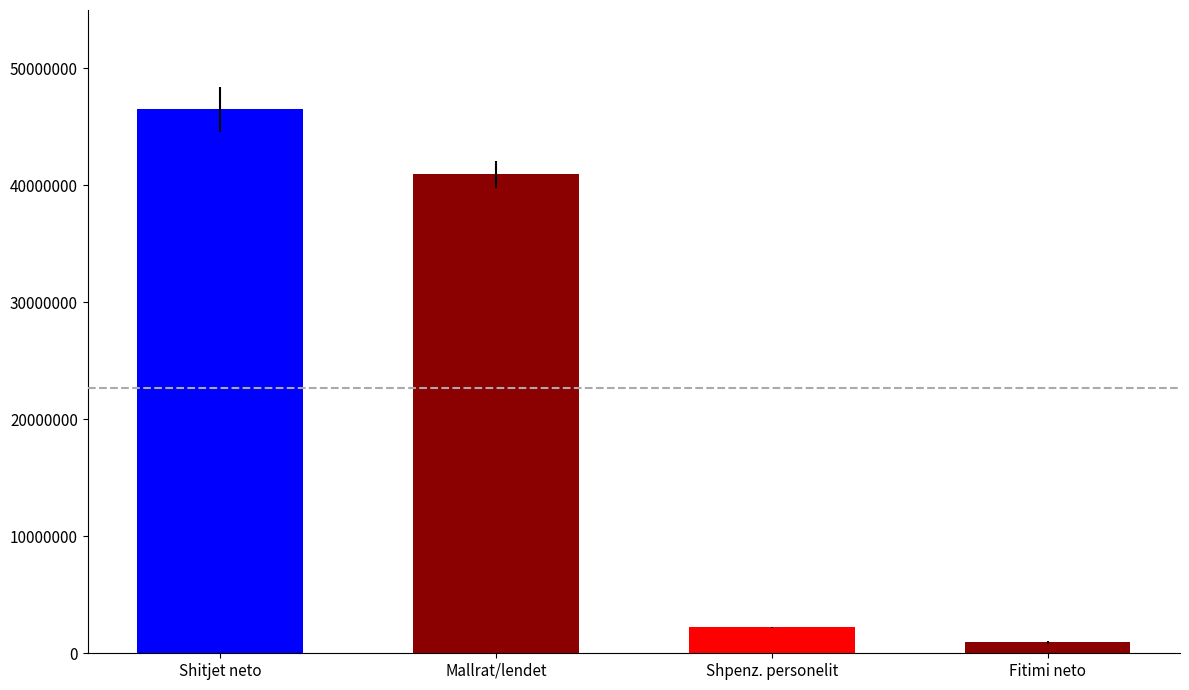

What value does the data have at Shitjet neto, to the nearest 10?

46507420